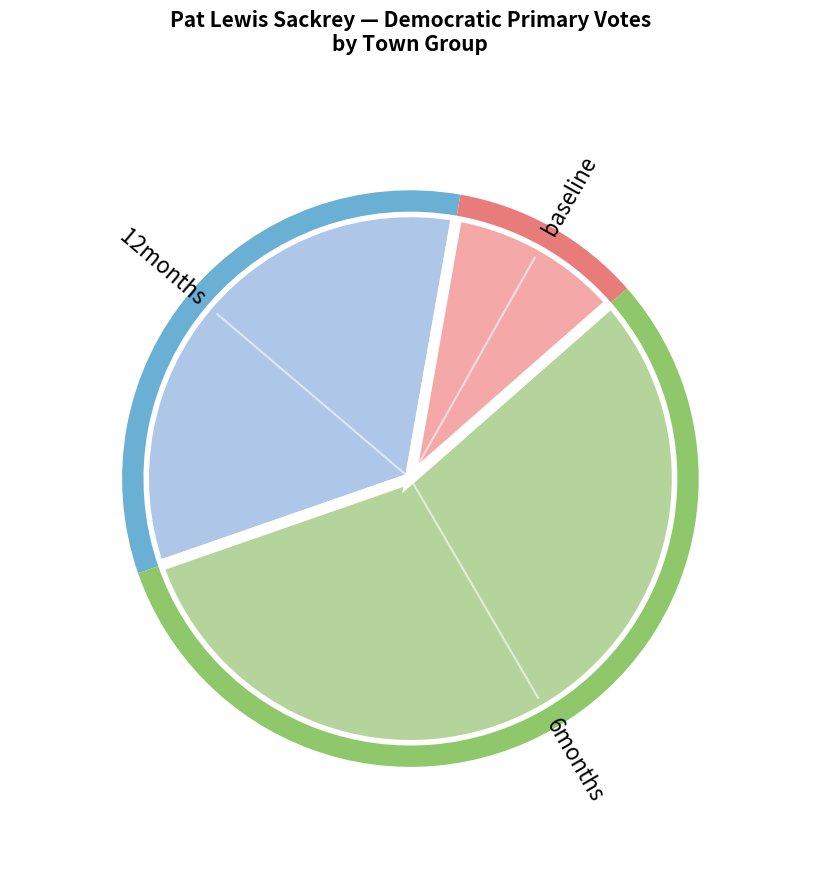

How much of the chart is everything except Ware?

93.4%